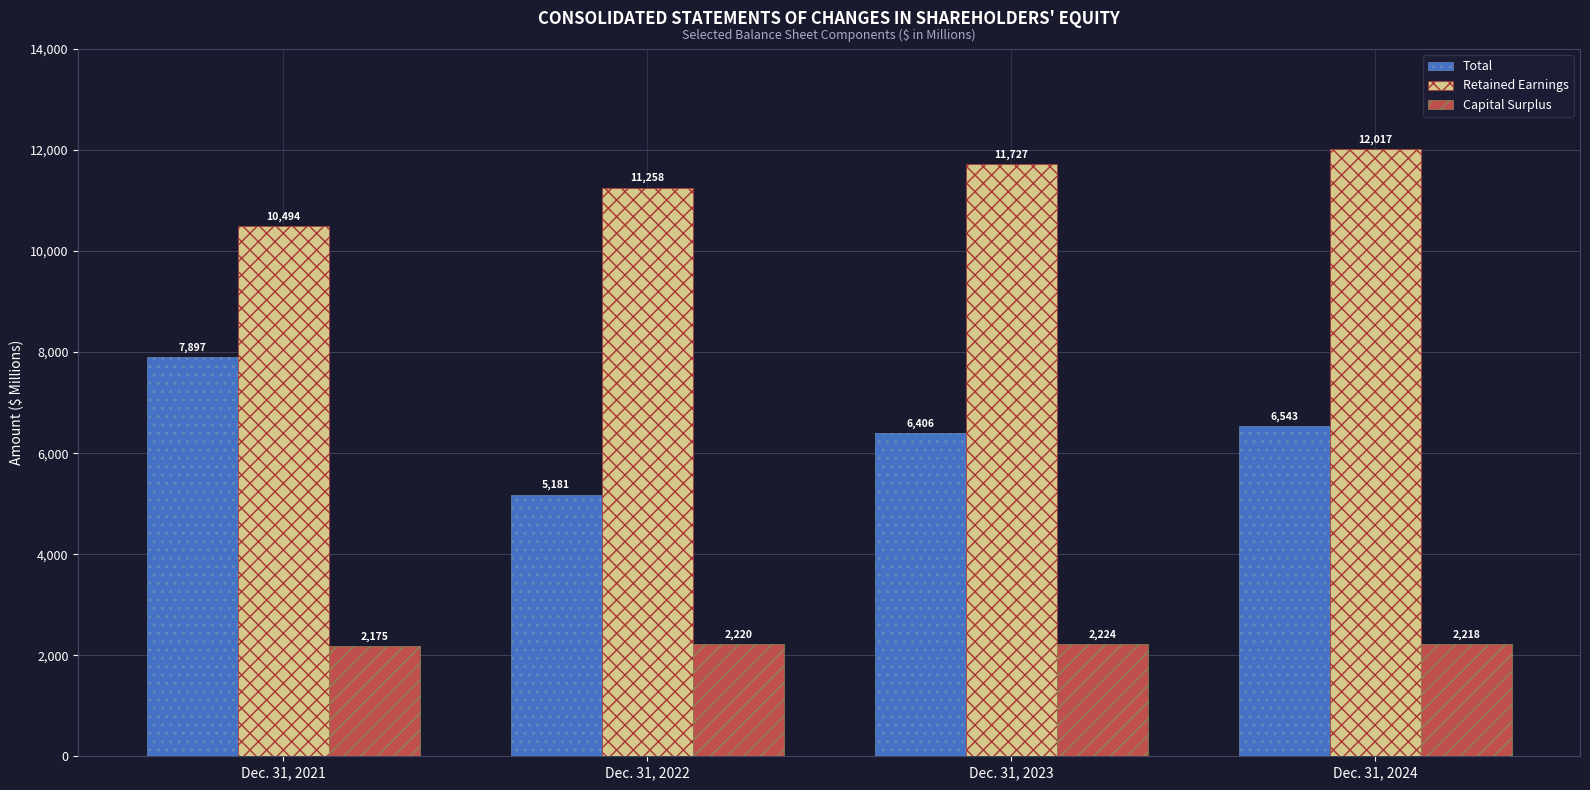

What is the sum of the Retained Earnings values at Dec. 31, 2023 and Dec. 31, 2021?

22221